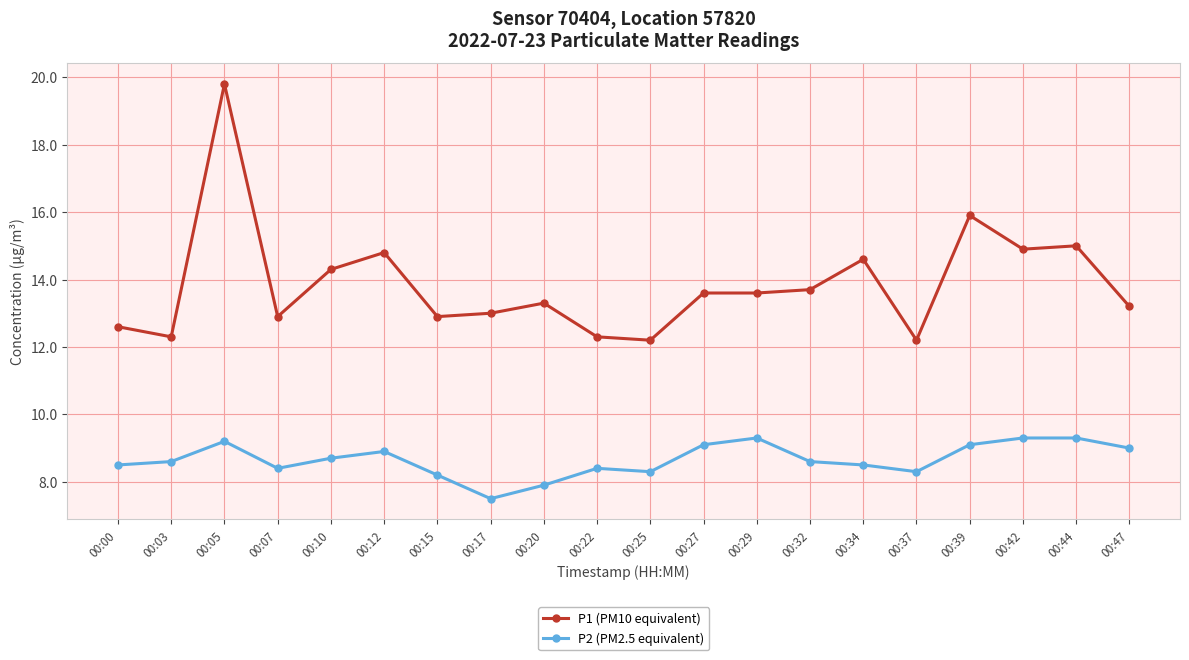

The value of P1 (PM10 equivalent) at 00:17 is 20.5. True or false?

False